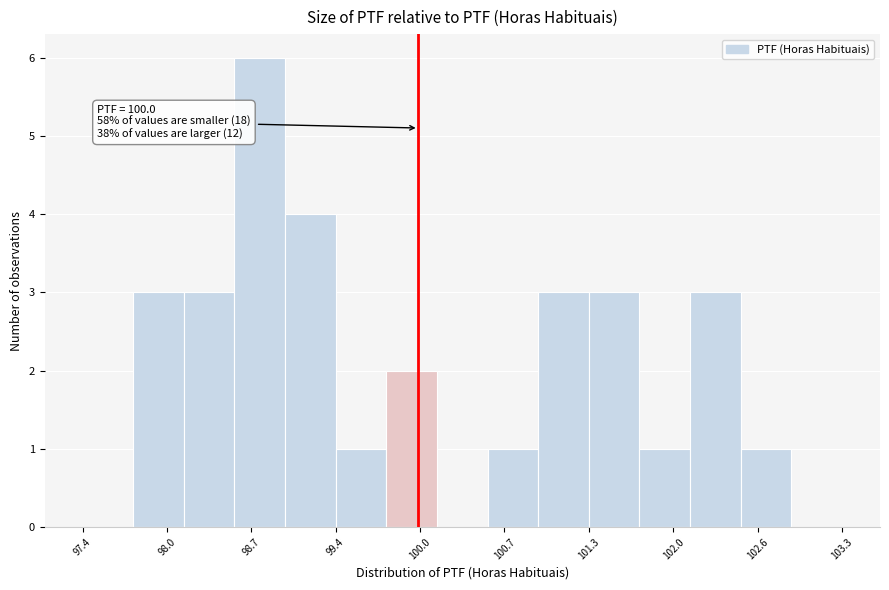

Read against the x-axis, roughly where is the centre of the tallest bar?

98.8